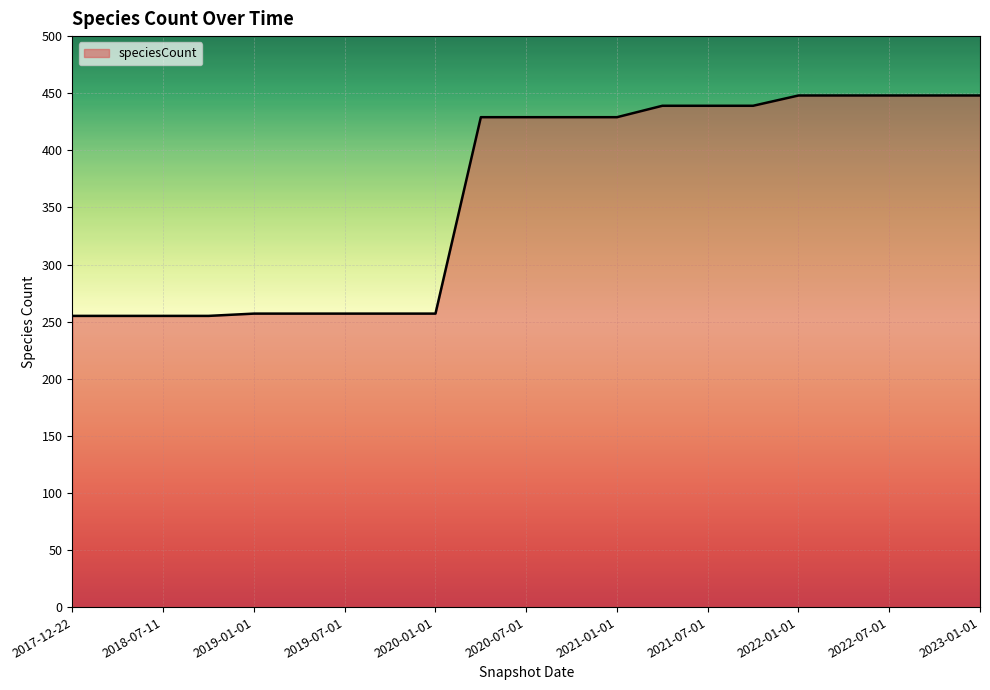

What is the smallest value displayed?

255